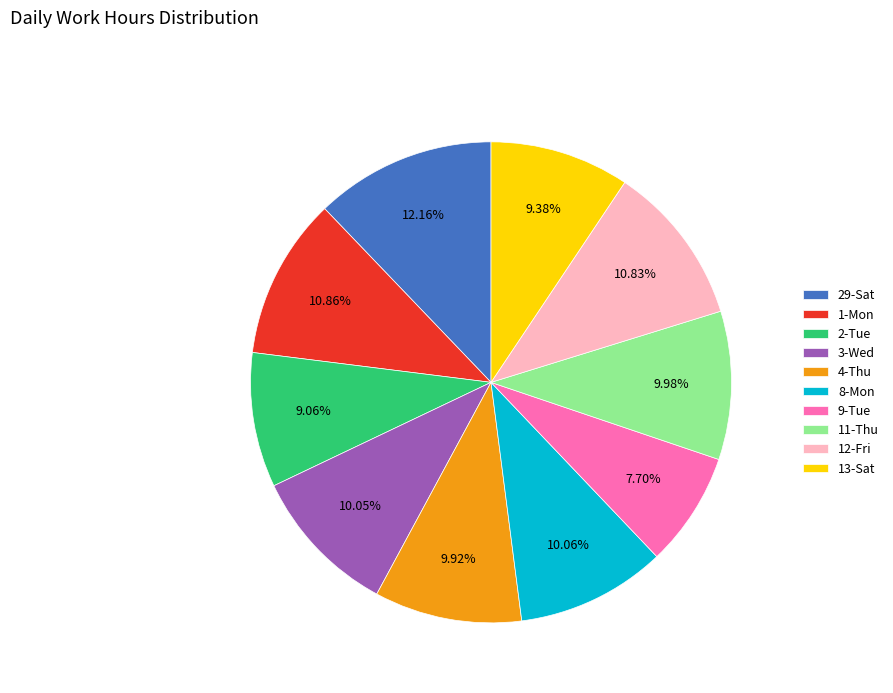

Count the number of slices in the pie.

10